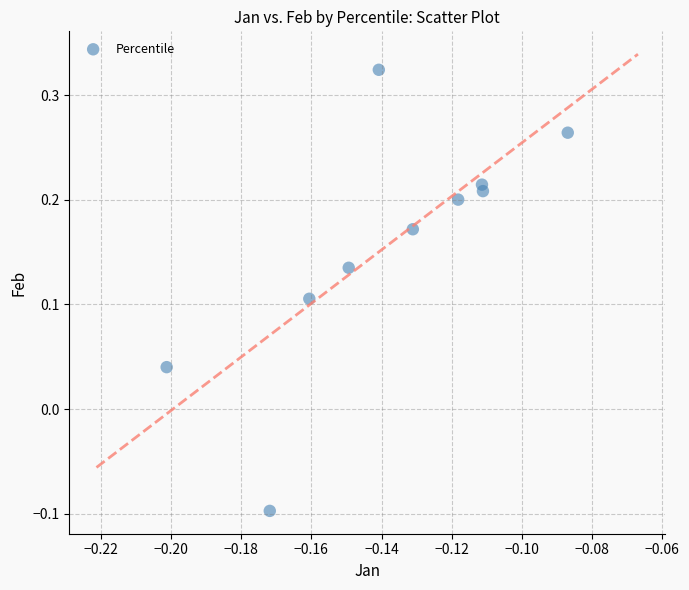

What is the range of Y values (max minus min)?

0.4